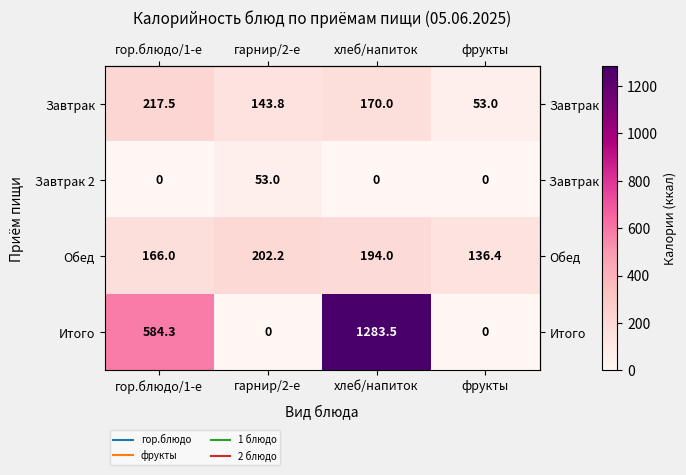

Reading left to right, extract all data points from this chart.

Завтрак: гор.блюдо/1-е=217.5	гарнир/2-е=143.8	хлеб/напиток=170.0	фрукты=53.0
Завтрак 2: гор.блюдо/1-е=0.0	гарнир/2-е=53.0	хлеб/напиток=0.0	фрукты=0.0
Обед: гор.блюдо/1-е=166.0	гарнир/2-е=202.2	хлеб/напиток=194.0	фрукты=136.4
Итого: гор.блюдо/1-е=584.3	гарнир/2-е=0.0	хлеб/напиток=1283.5	фрукты=0.0